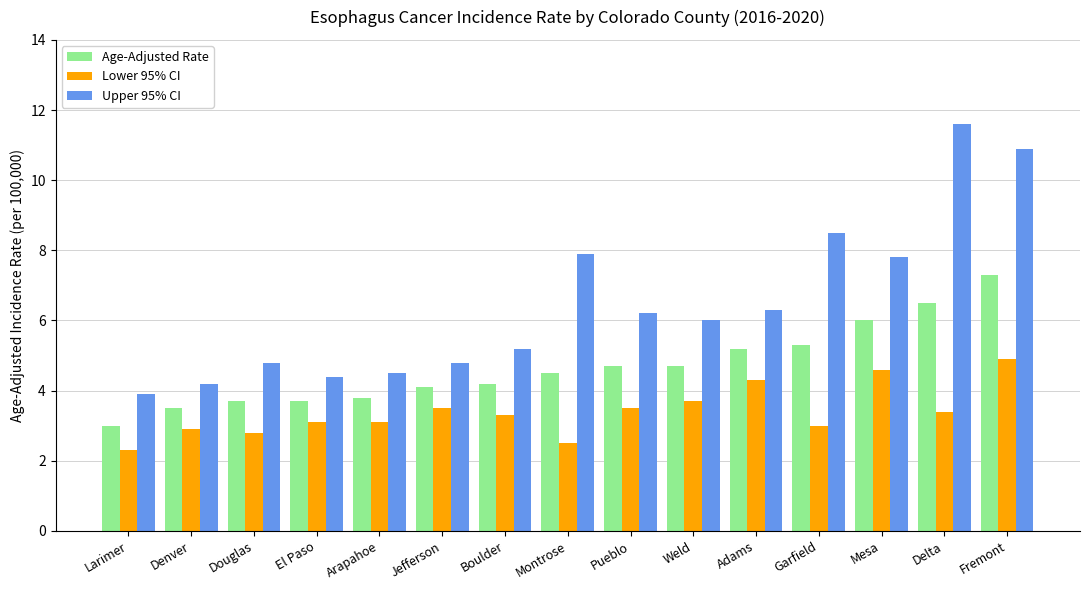

At which label does Age-Adjusted Rate first exceed 4?

Jefferson